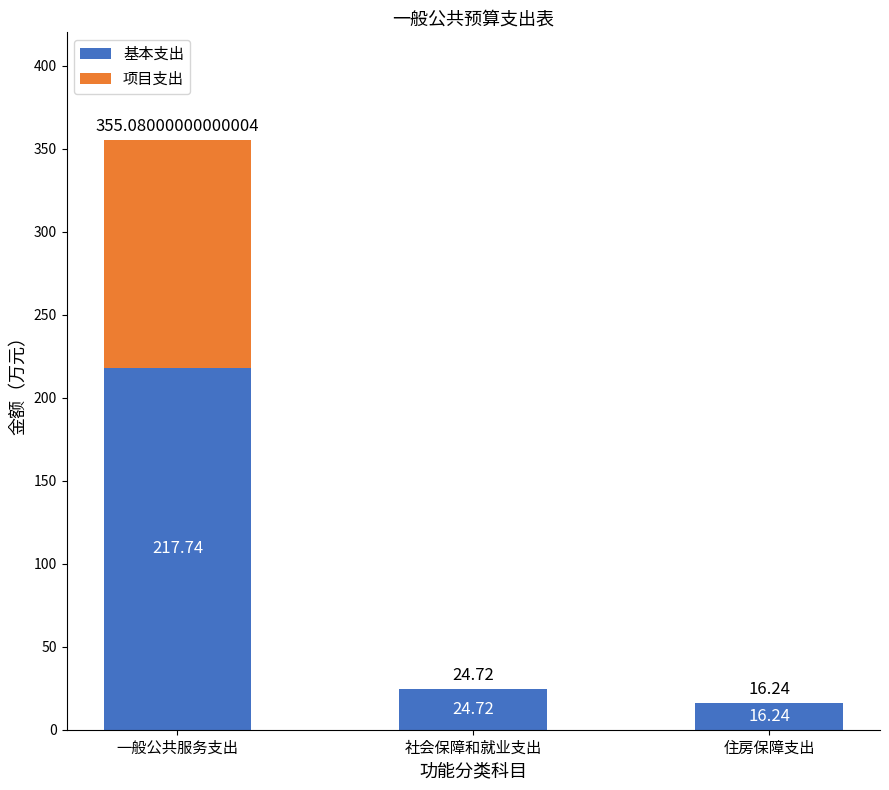

What is the difference between the 基本支出 values at 一般公共服务支出 and 社会保障和就业支出?

193.0